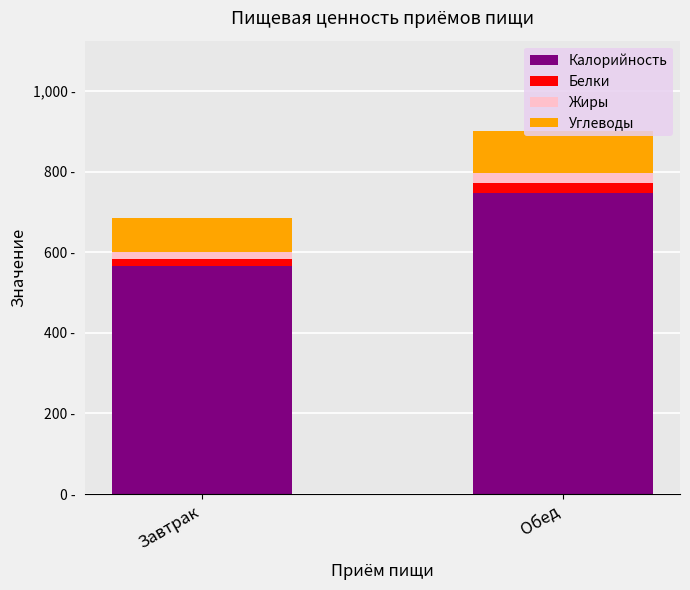

Does the chart contain any negative values?

No